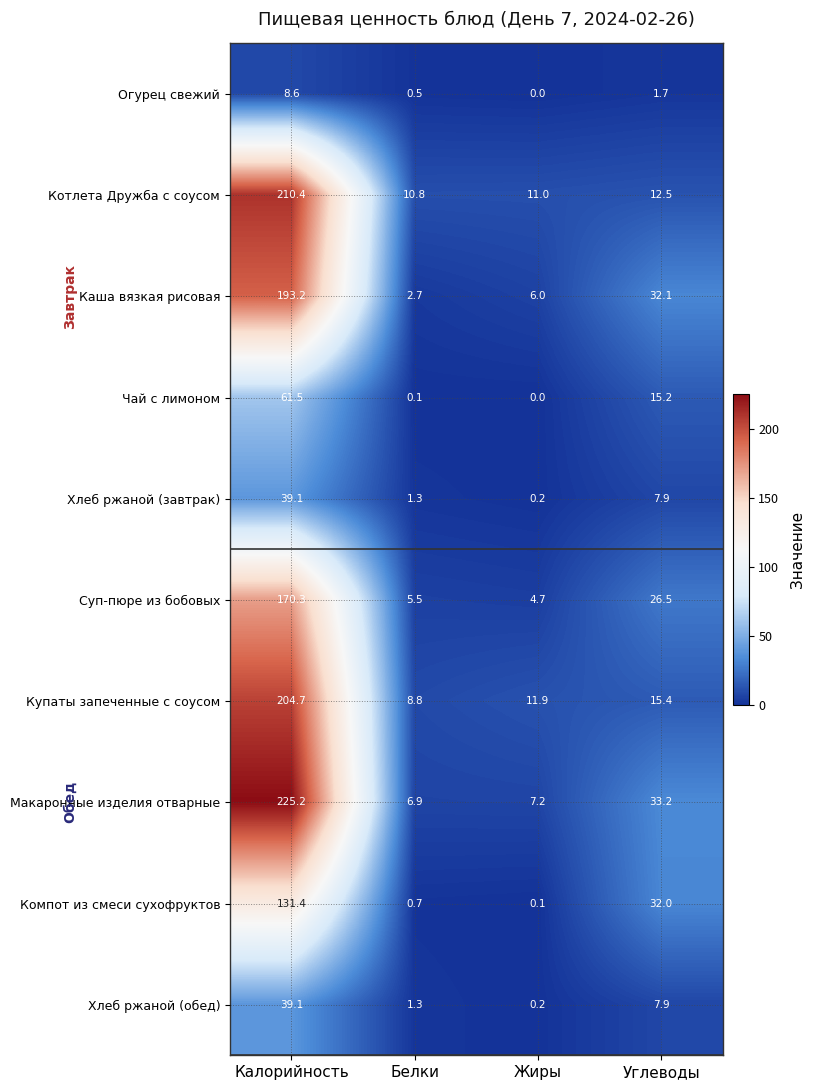

At which label does Огурец свежий first exceed 1?

Калорийность